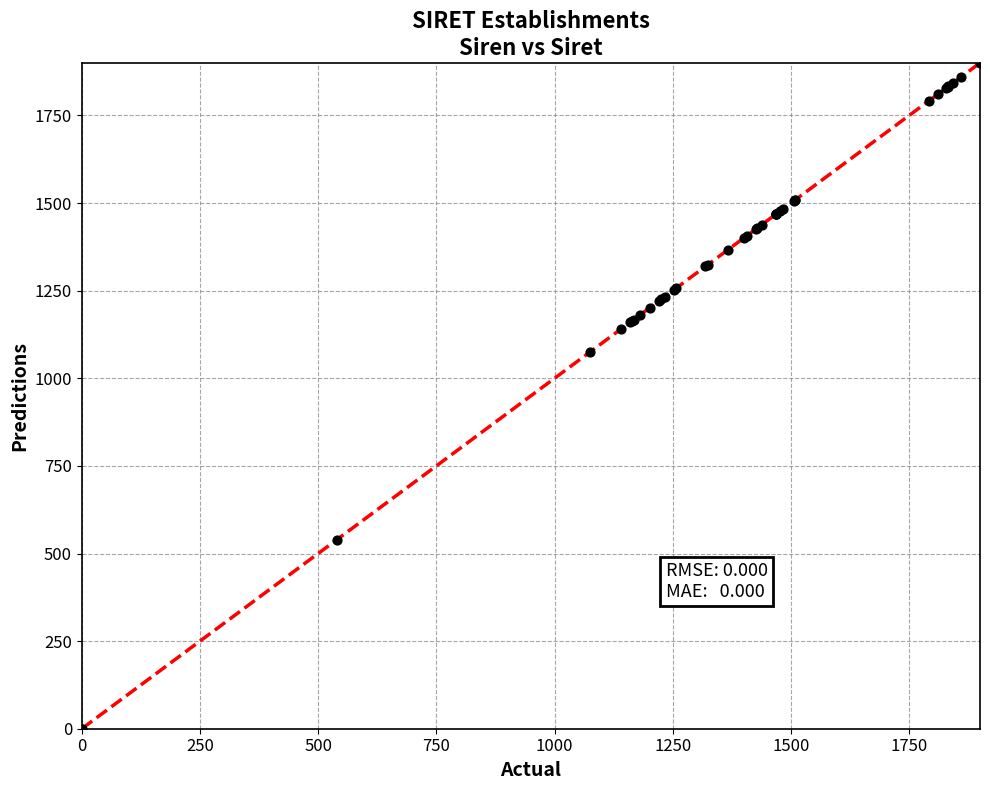

What Y value in the scatter plot is closest to 950?

1074.4